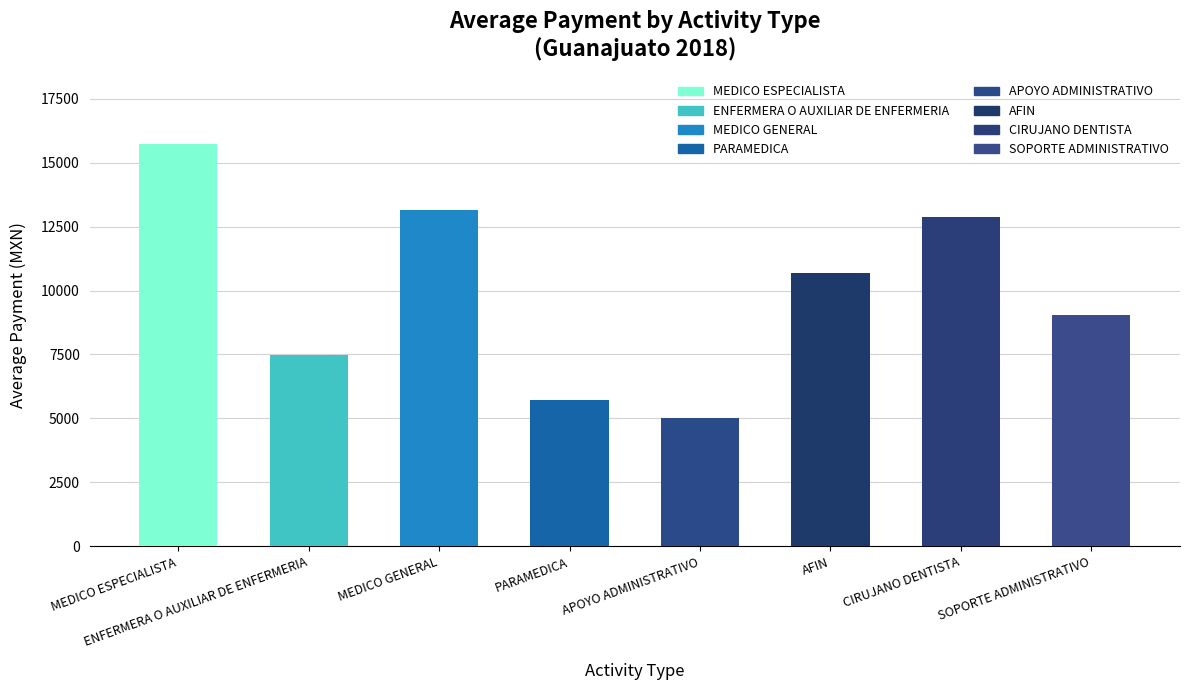

Which series has the largest total across all categories?

MEDICO ESPECIALISTA